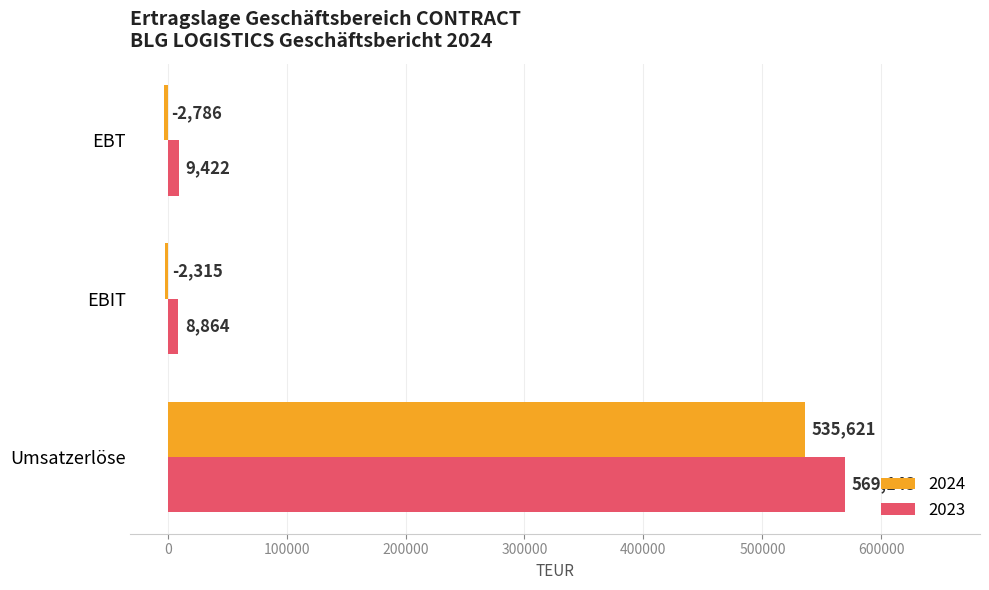

What is the smallest value displayed?

-2786